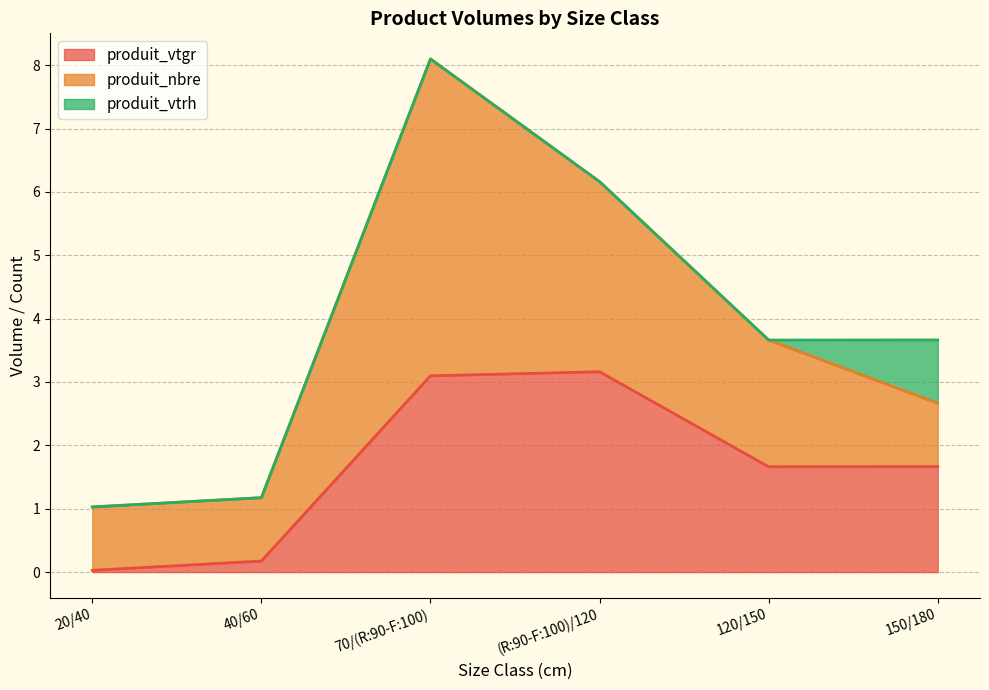

Reading left to right, extract all data points from this chart.

produit_vtgr: 0.0	0.2	3.1	3.2	1.7	1.7
produit_nbre: 1.0	1.0	5.0	3.0	2.0	1.0
produit_vtrh: 0.0	0.0	0.0	0.0	0.0	1.0